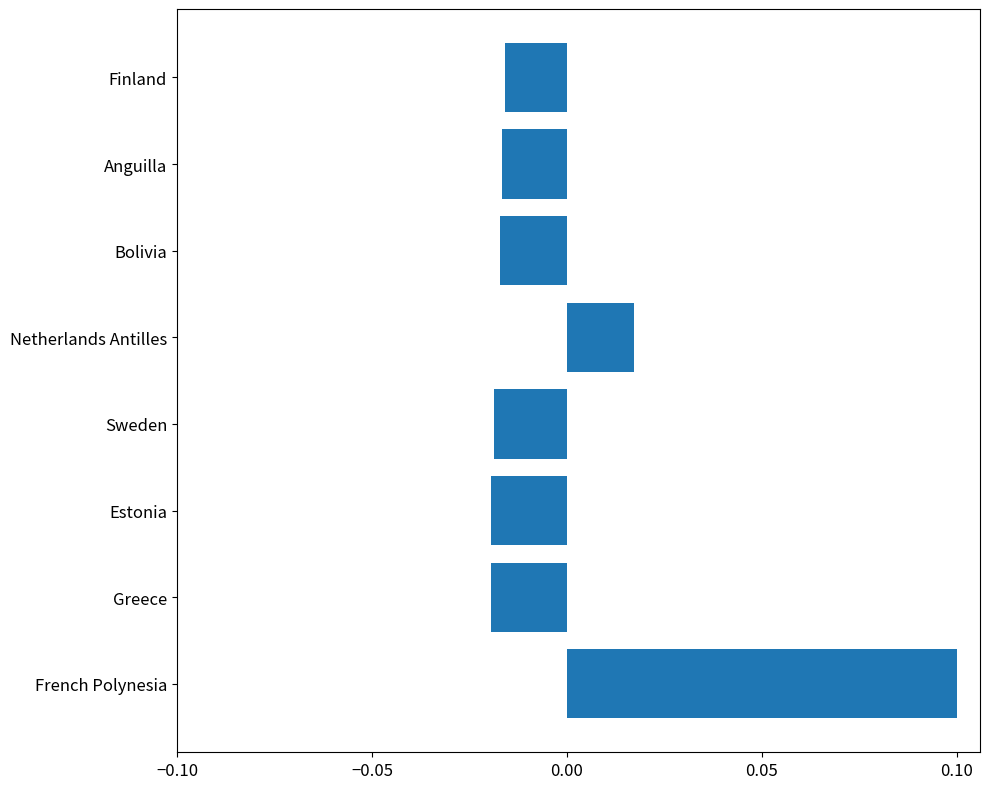

What is the maximum value shown in the chart?

0.1